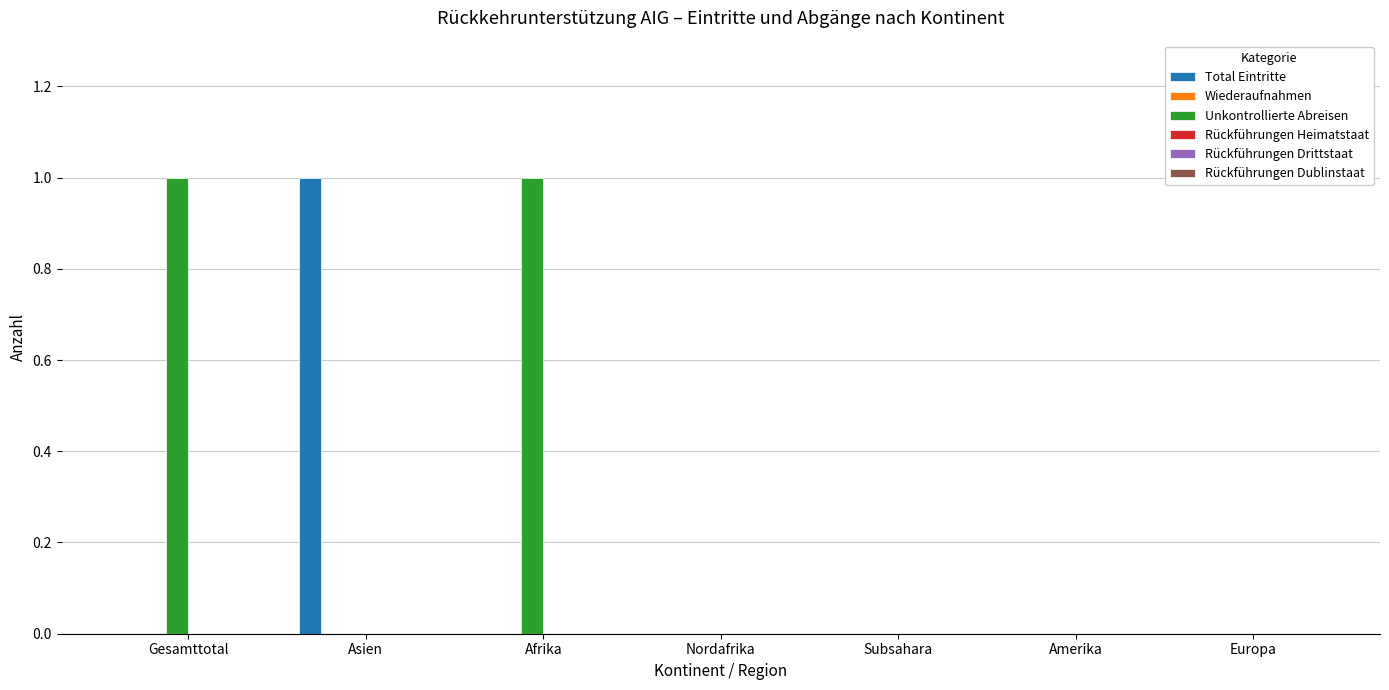

At which label does Total Eintritte reach its peak?

Asien